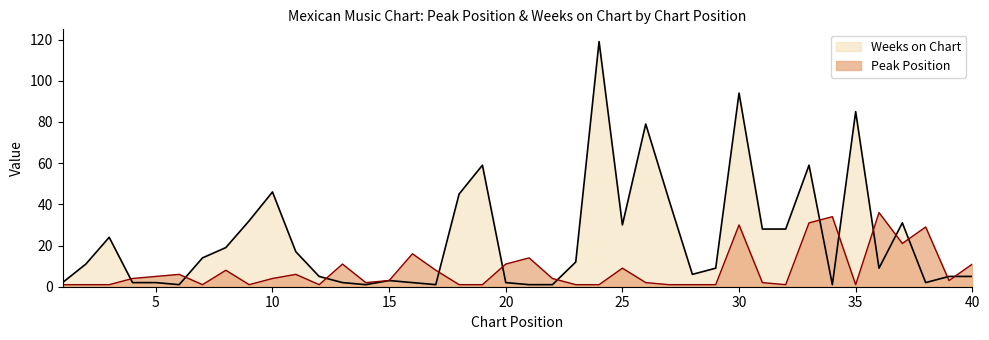

Which series has the largest total across all categories?

Weeks on Chart